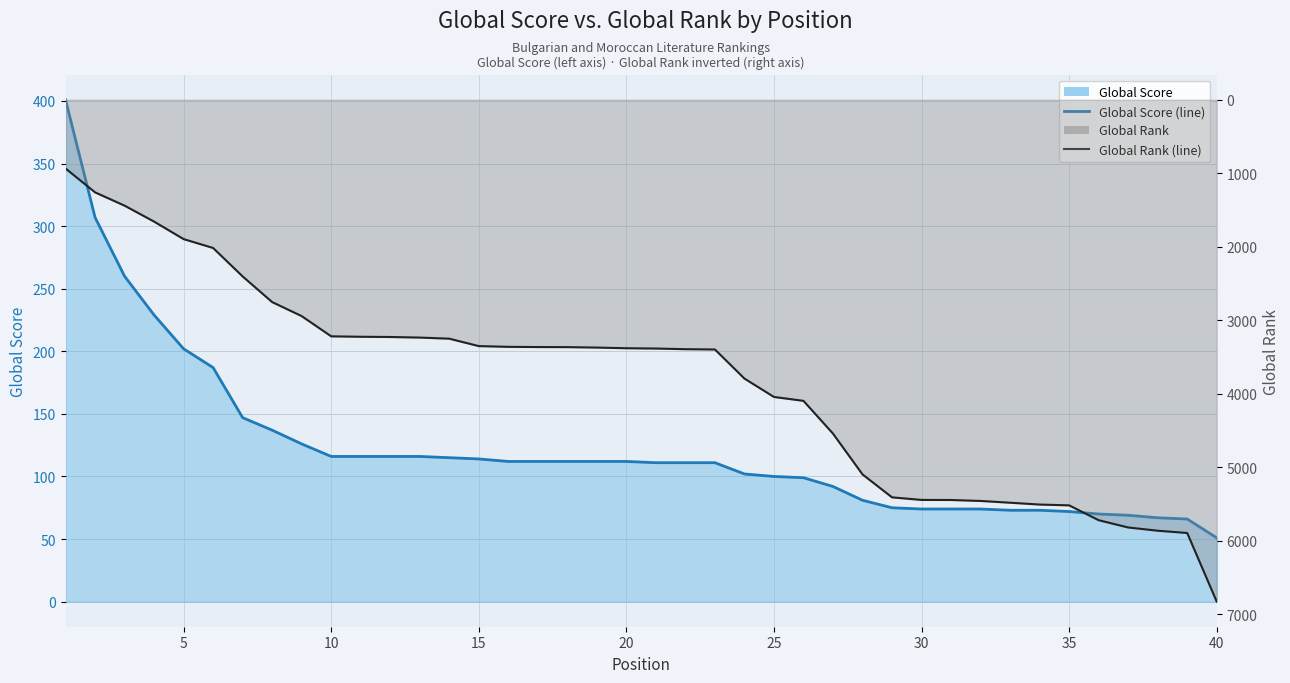

Rank the series by their average value, from highest to lowest.

Global Rank (line), Global Score (line)